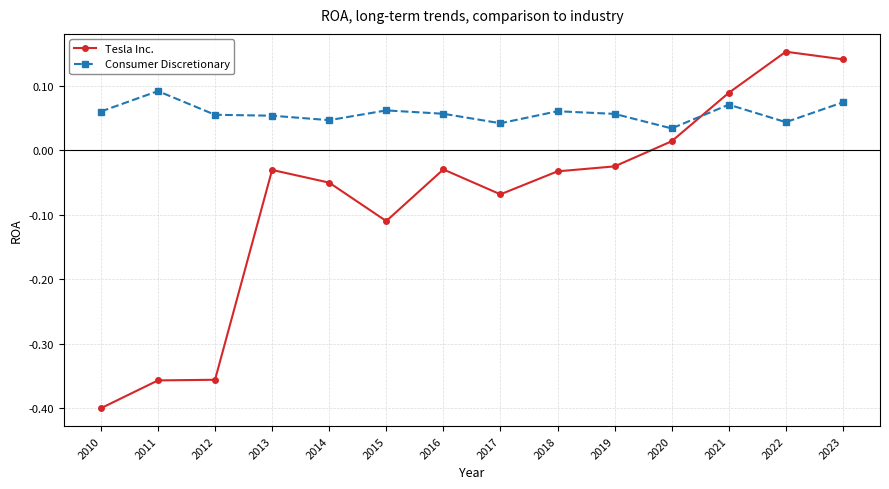

How many lines are shown in the chart?

2